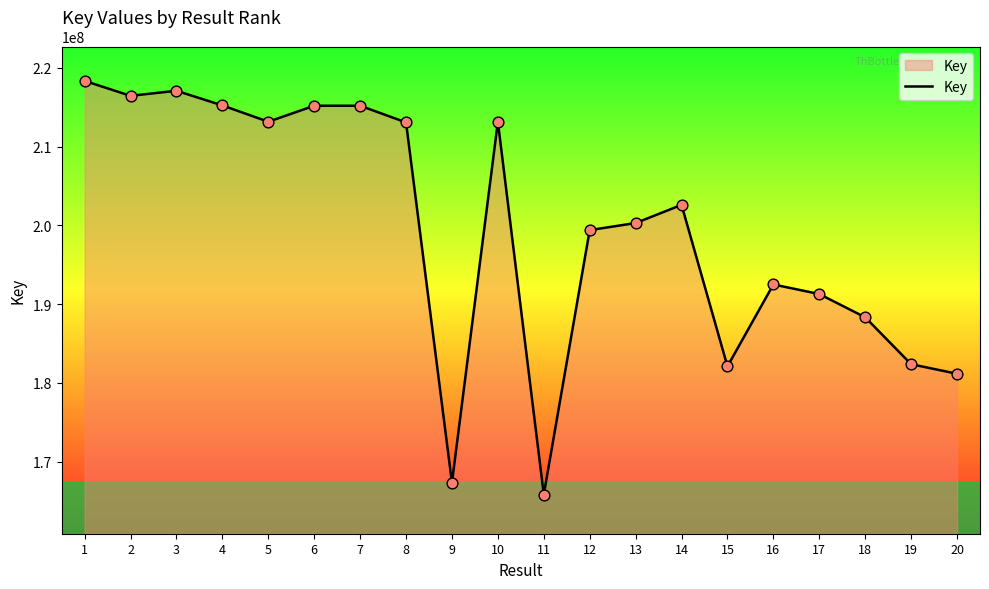

What is the ratio of the value at 16 to the value at 2?

0.9